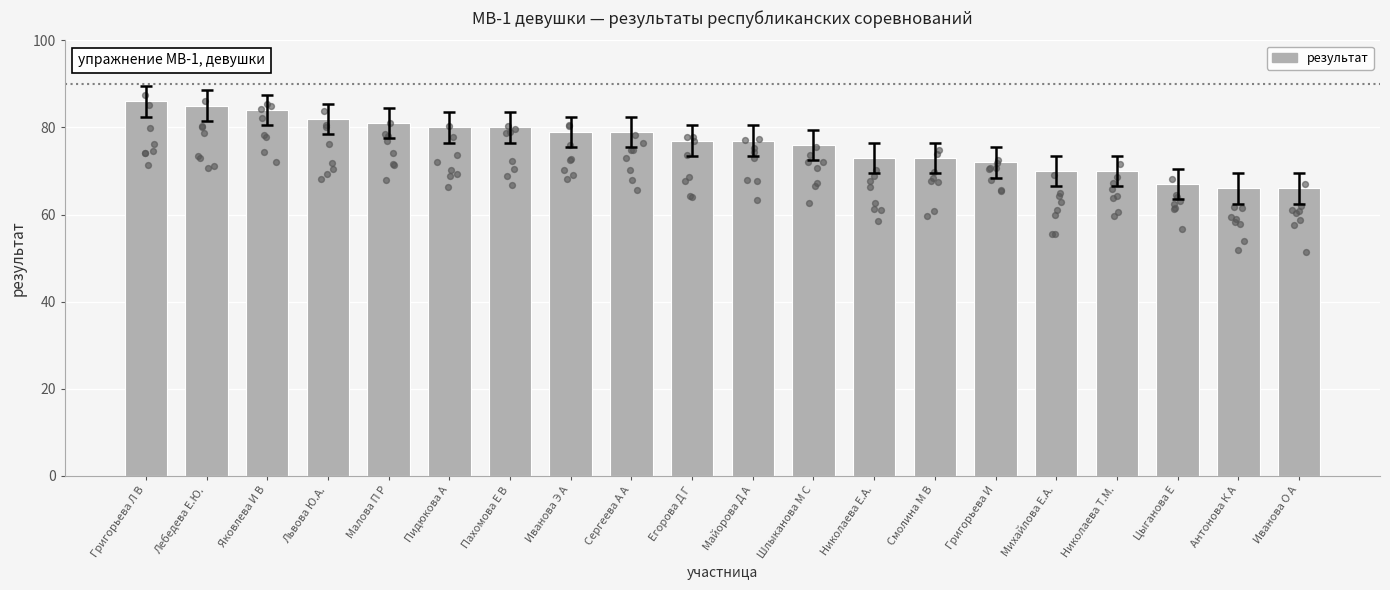

What is the change in value from Григорьева И to Николаева Т.М.?

-2